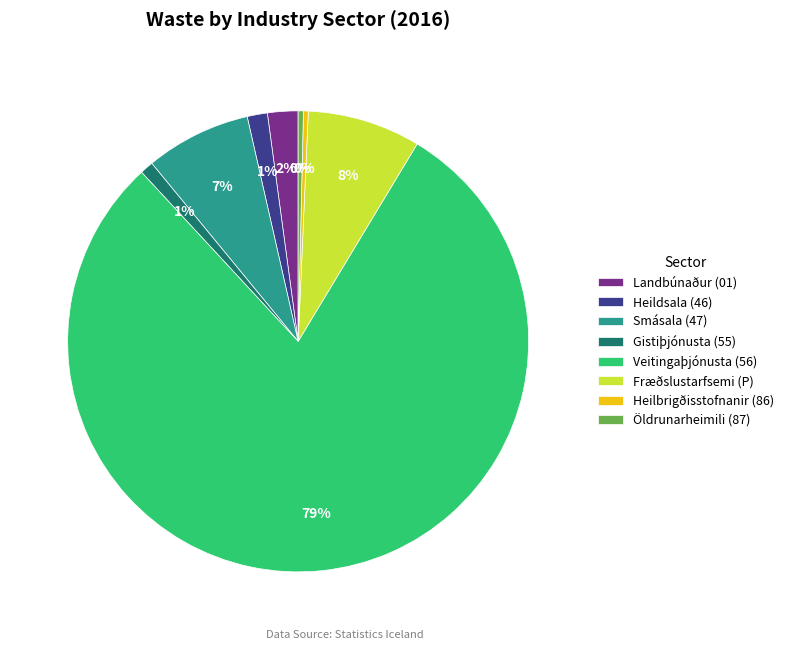

What is the ratio of the value at Smásala (47) to the value at Landbúnaður (01)?

3.5